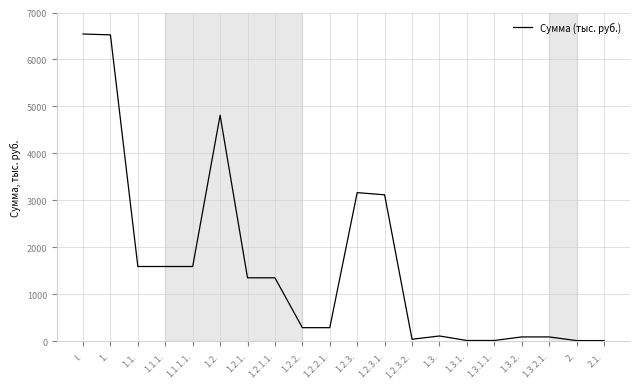

How many series are shown in this chart?

1